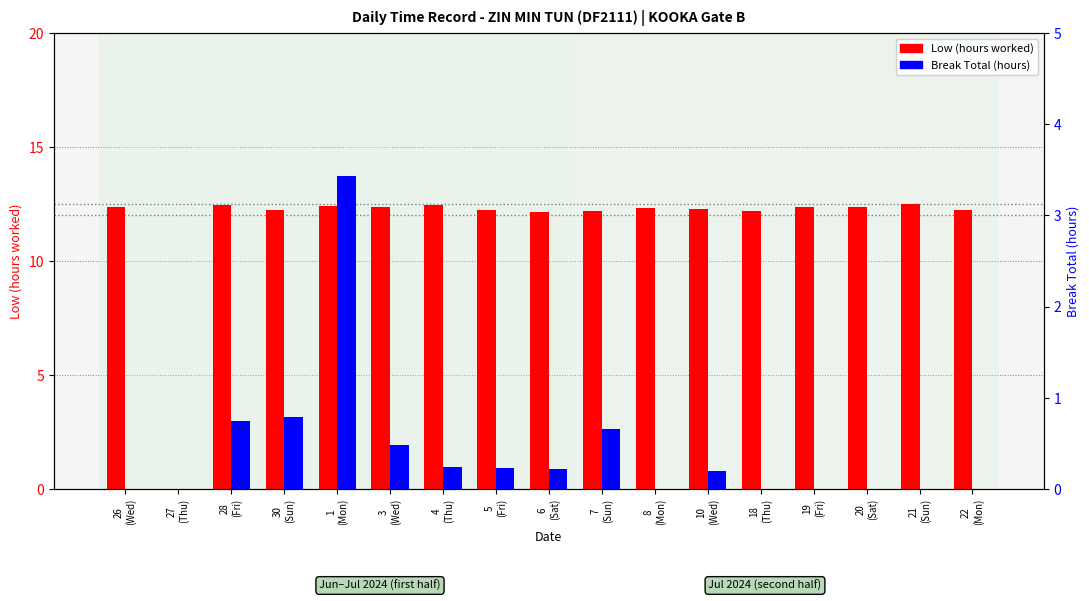

What position from the left is 6
(Sat)?

9